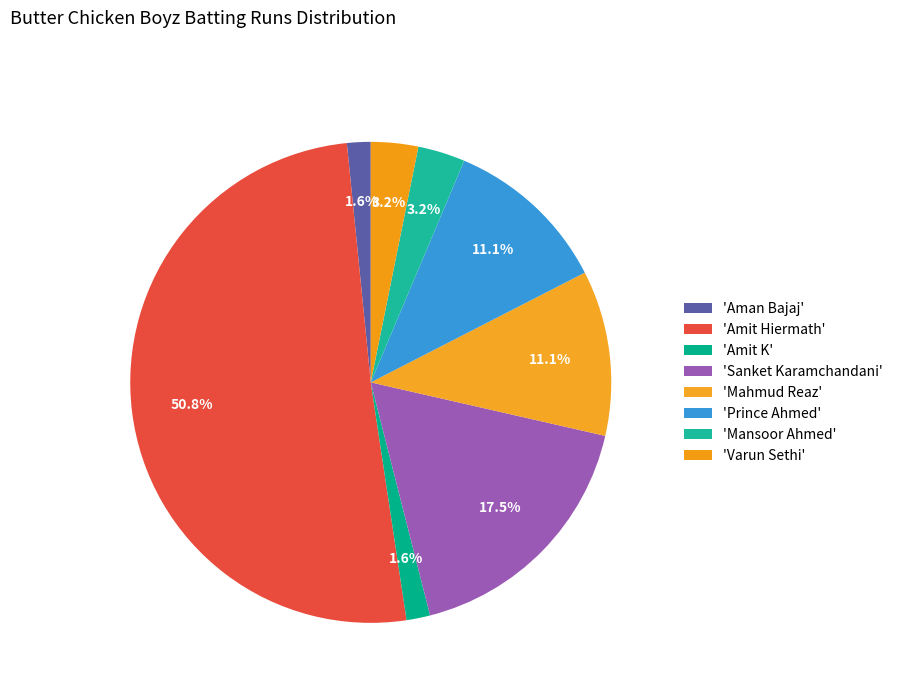

How many segments does this pie chart have?

8